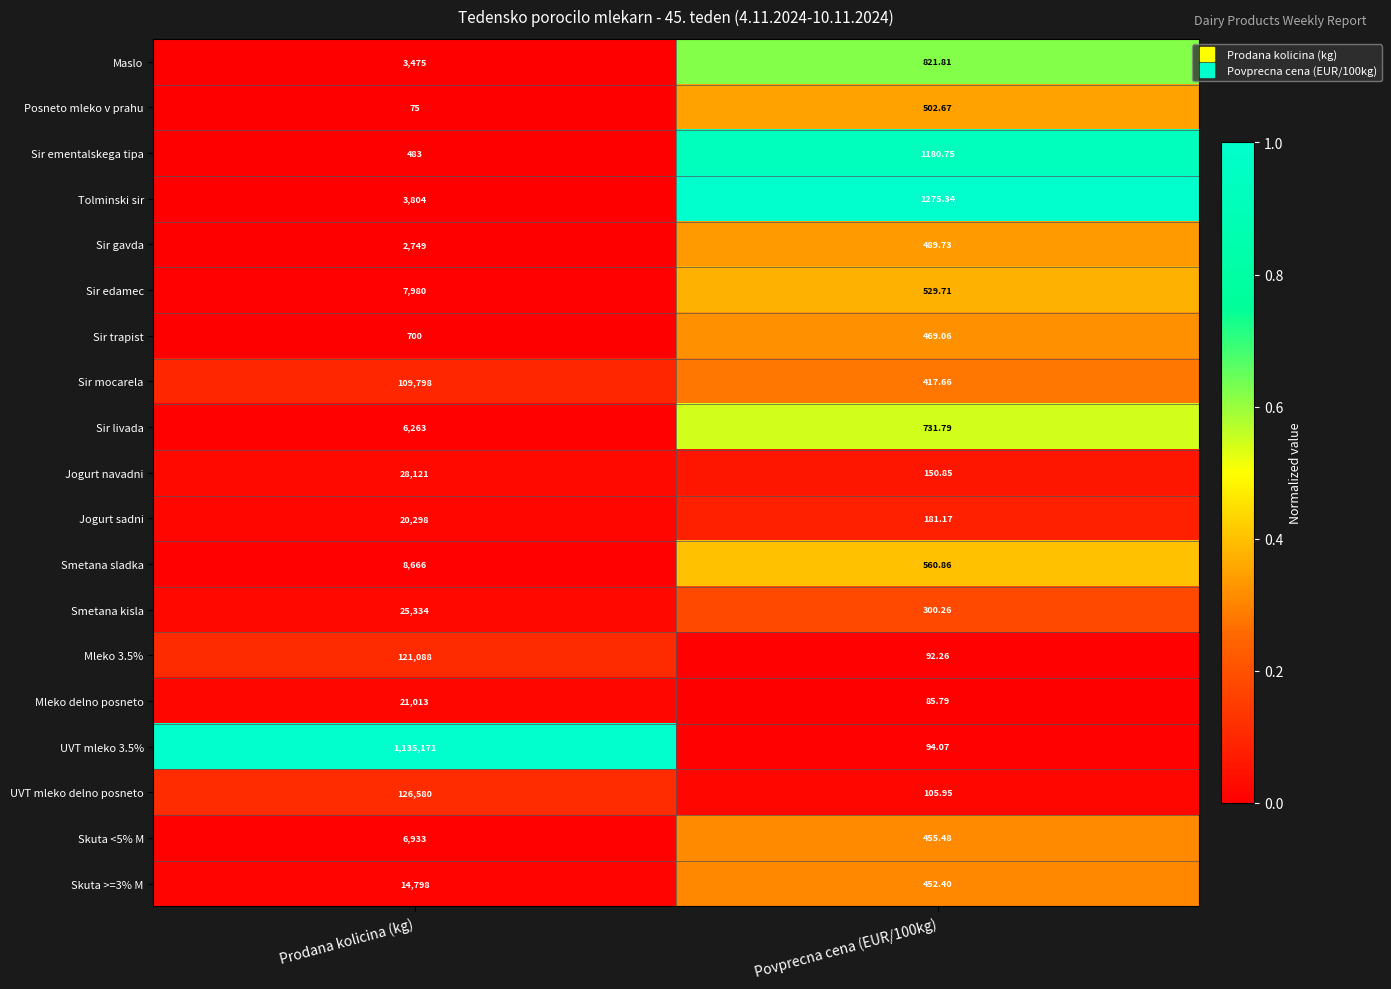

Is the value of Skuta >=3% M at Prodana kolicina (kg) greater than the value of Tolminski sir at Prodana kolicina (kg)?

Yes